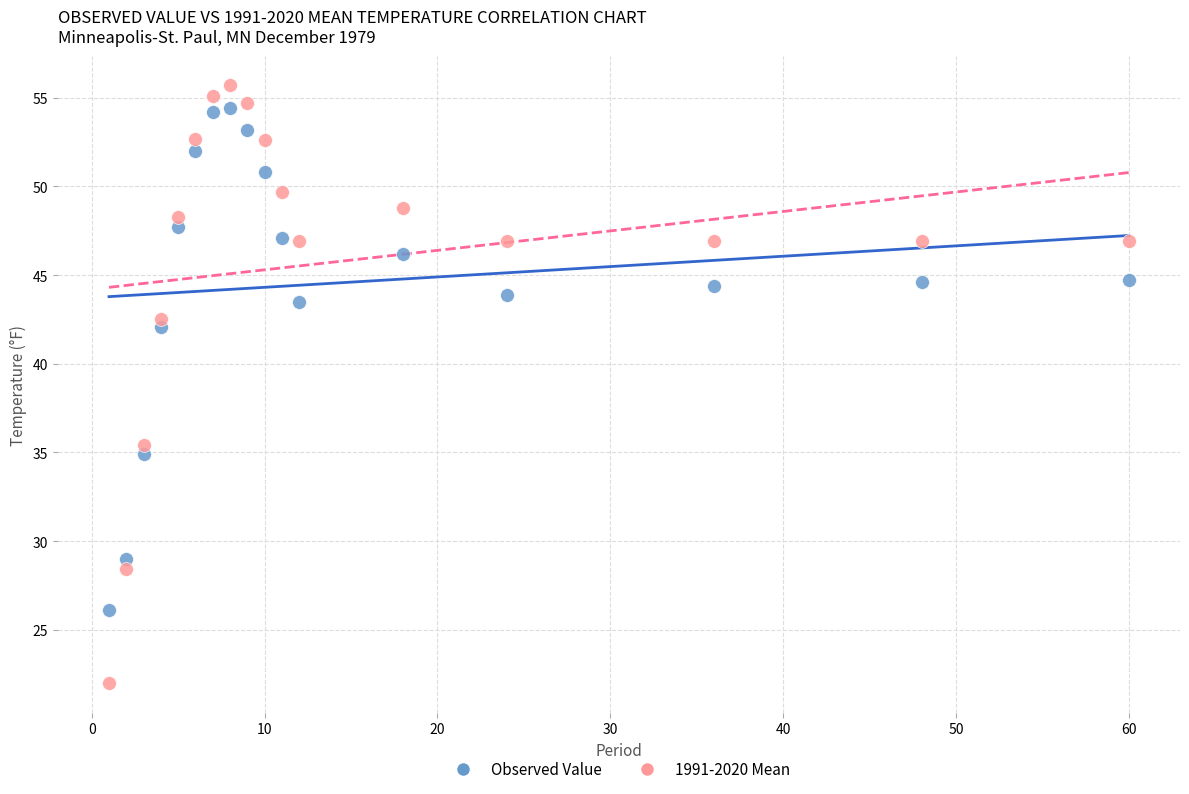

What are all the series names shown in the legend?

Observed Value, 1991-2020 Mean